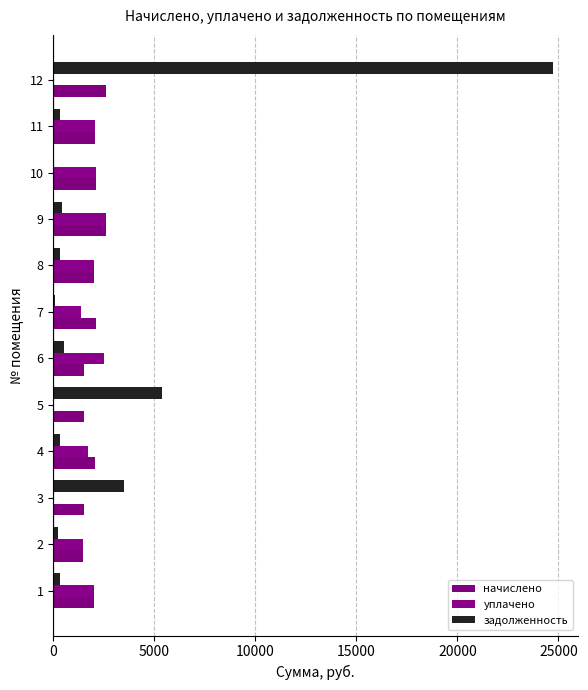

How many data points does each series have?

12